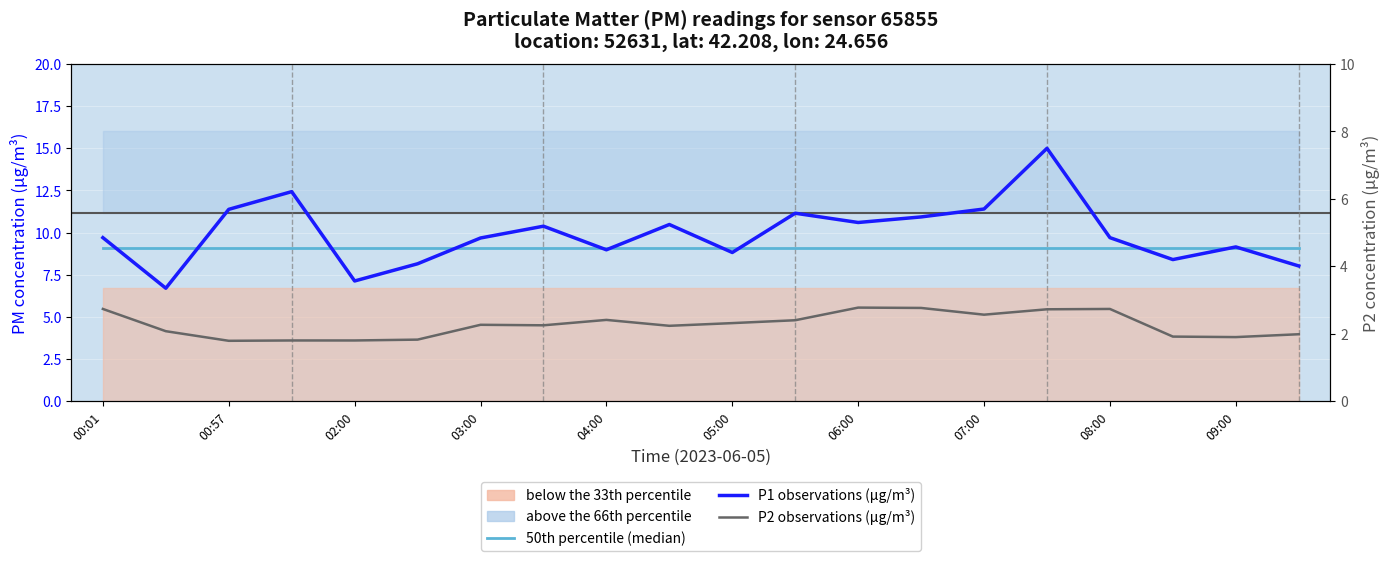

What is the difference between the second highest and minimum values in the P1 observations (µg/m³) series?

5.7